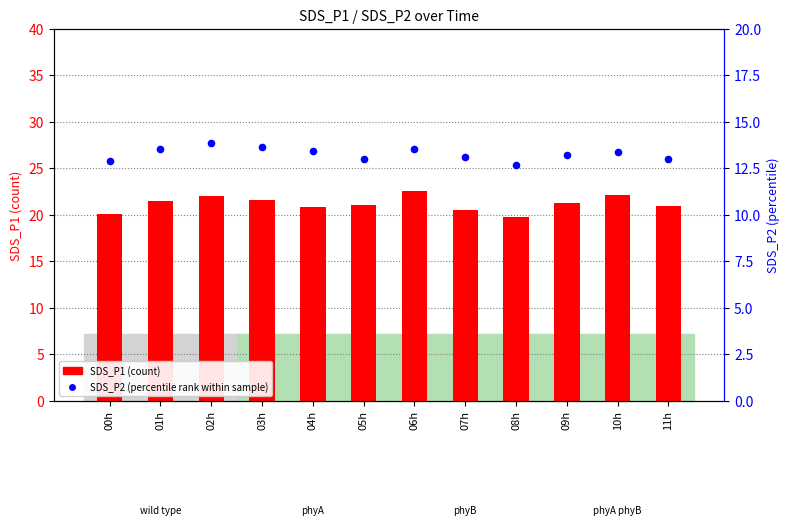

Which series has the largest total across all categories?

SDS_P1 (count)